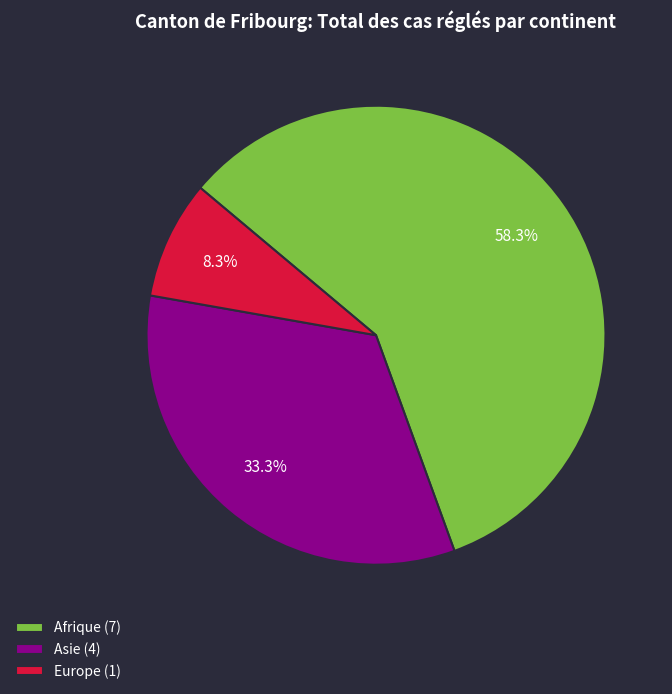

Does any single category account for the majority?

Yes